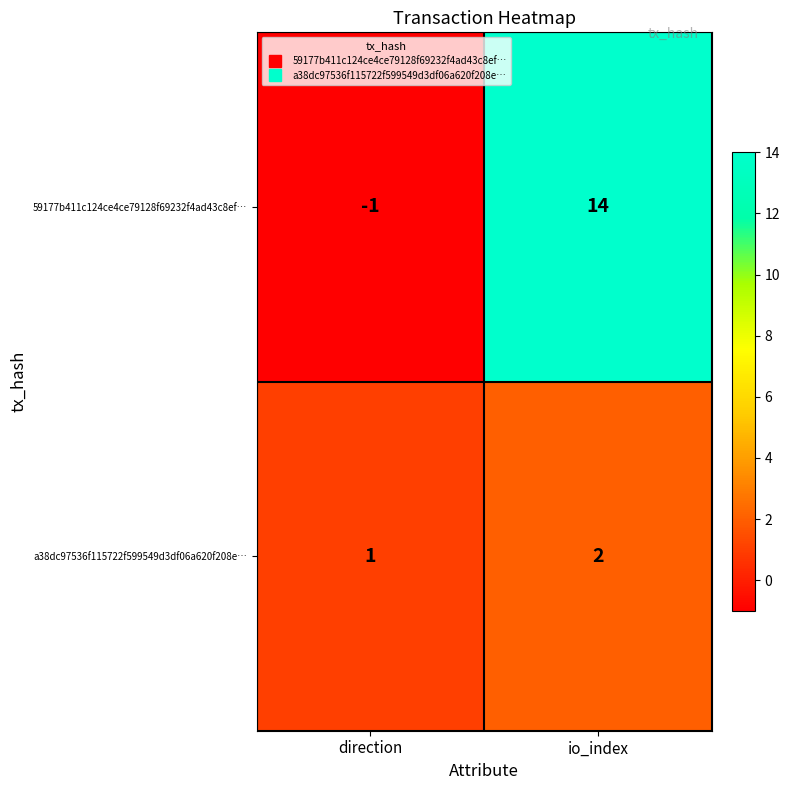

At which category is the sum across all series the highest?

io_index